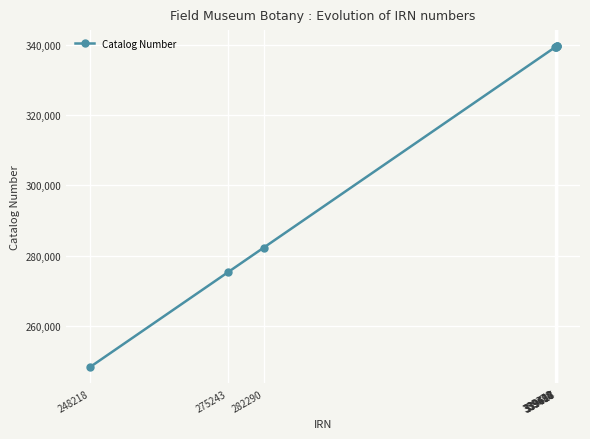

The value at 339617 is 231363. True or false?

False